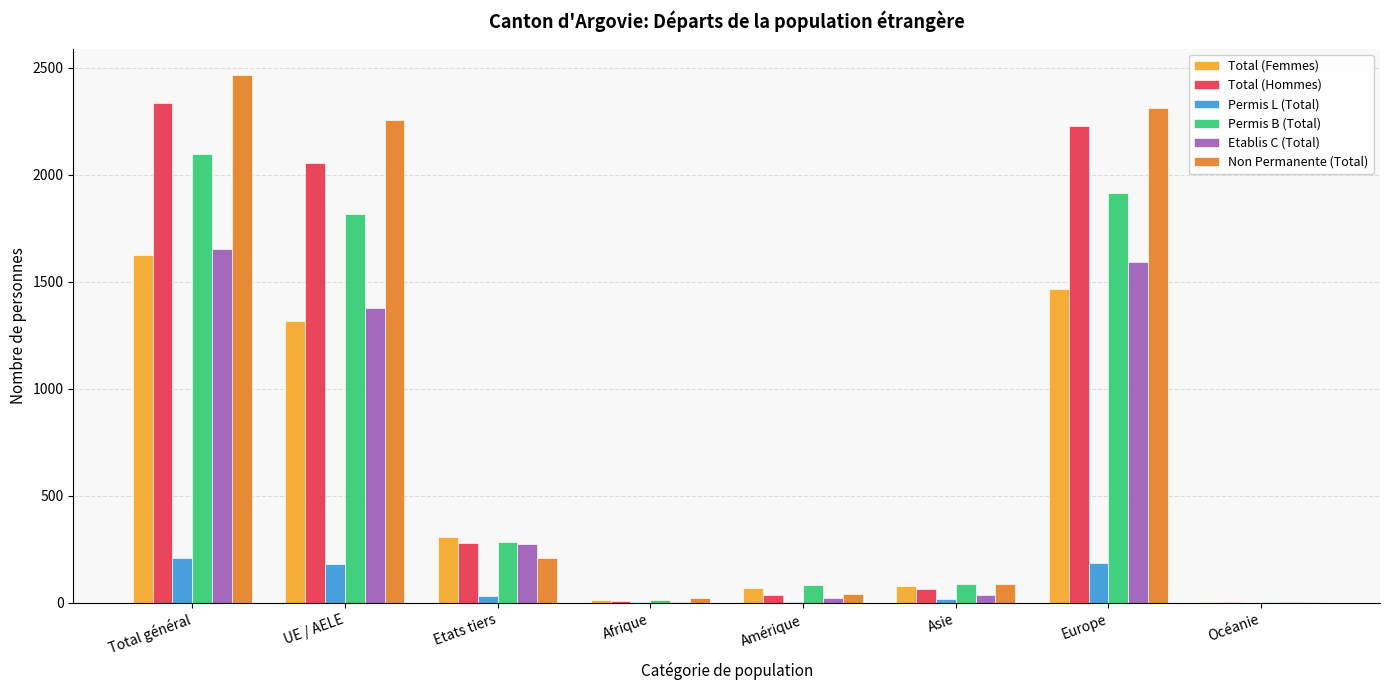

At which category is the sum across all series the highest?

Total général